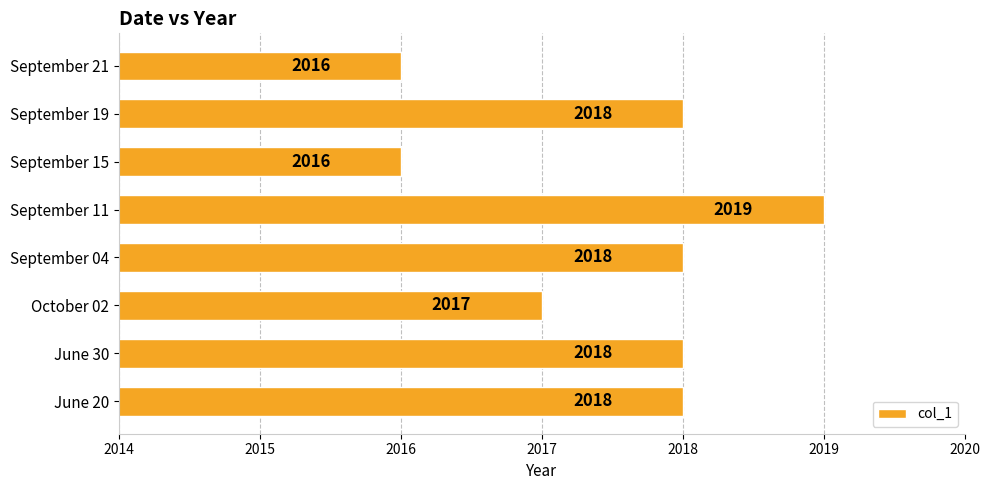

What is the sum of all values?

16140